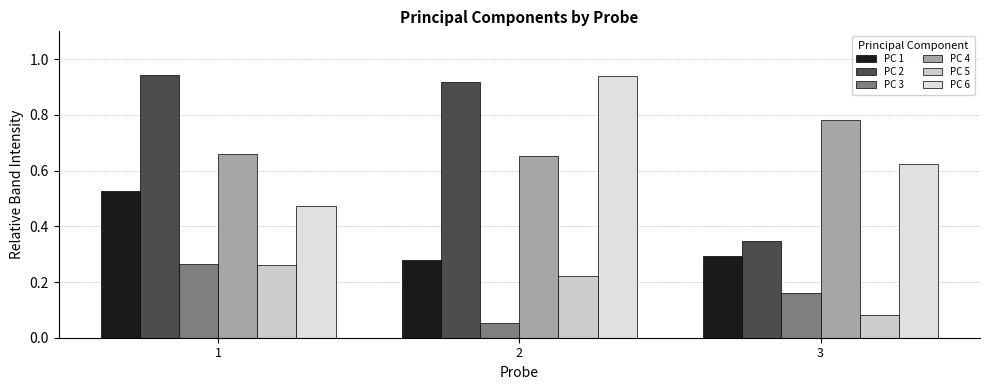

Is the value of PC 3 at 2 greater than the value of PC 1 at 2?

No